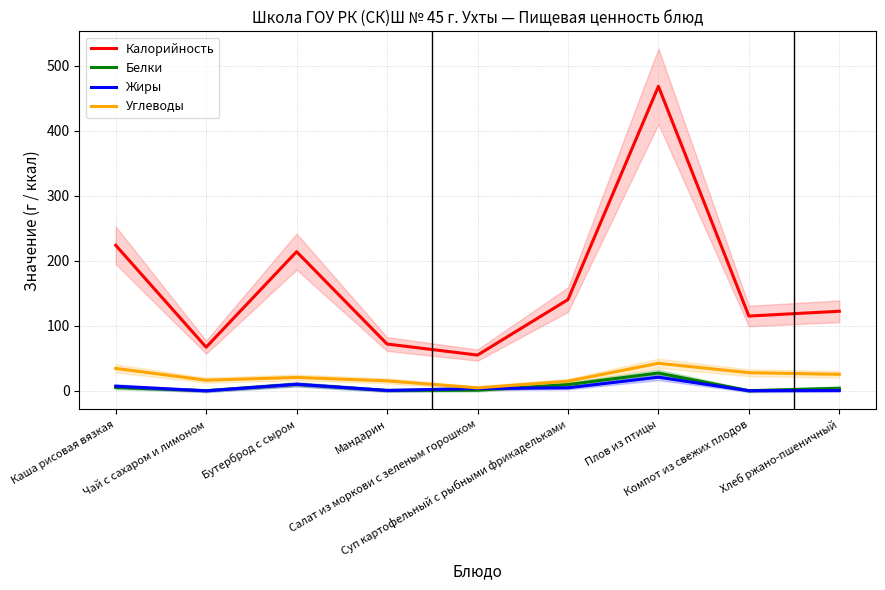

What position from the right is Каша рисовая вязкая?

9